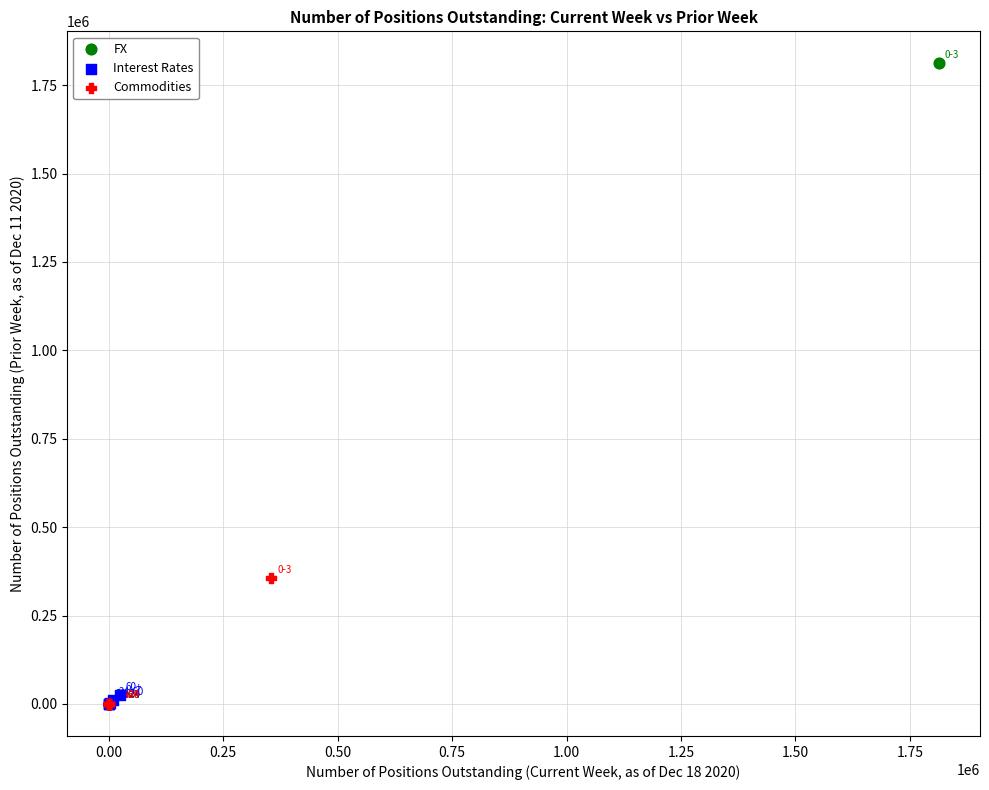

What are all the series names shown in the legend?

FX, Interest Rates, Commodities